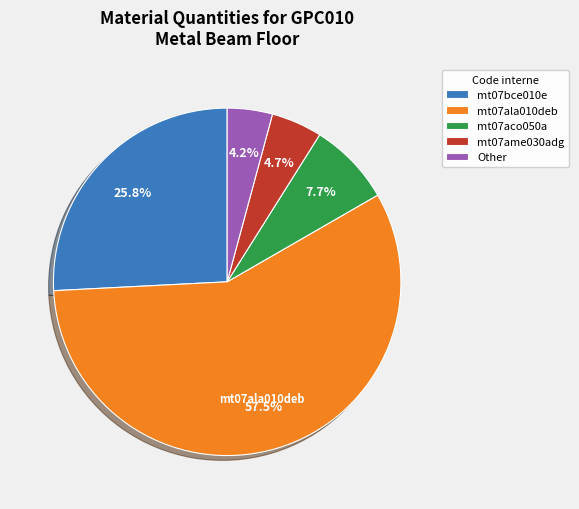

Rank the categories by value from highest to lowest.

mt07ala010deb, mt07bce010e, mt07aco050a, mt07ame030adg, Other